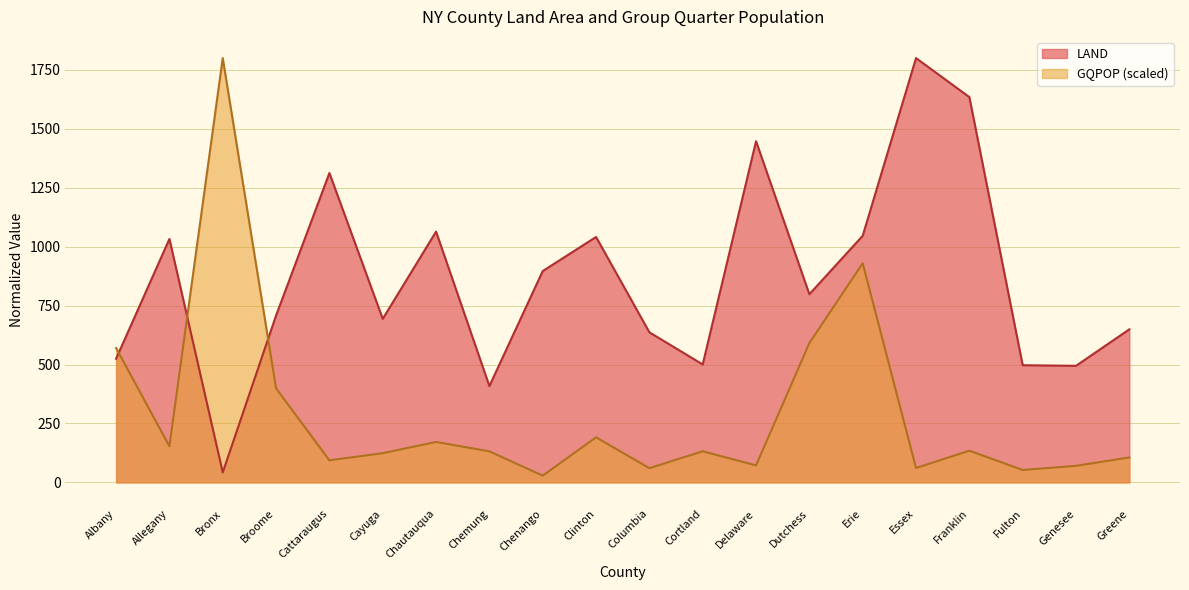

How many intersections are there between GQPOP and LAND?

3